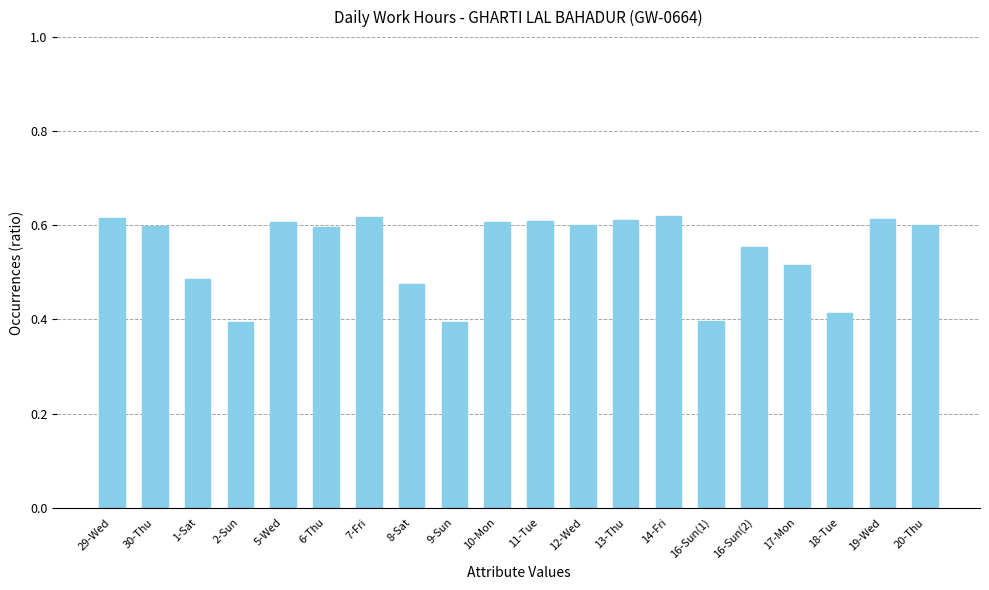

What is the label of the 12th bar from the left?

12-Wed